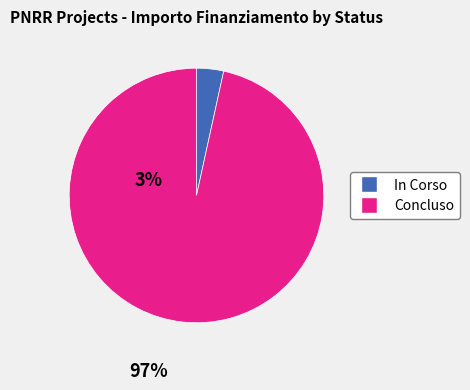

True or false: In Corso accounts for 3% of the total.

True